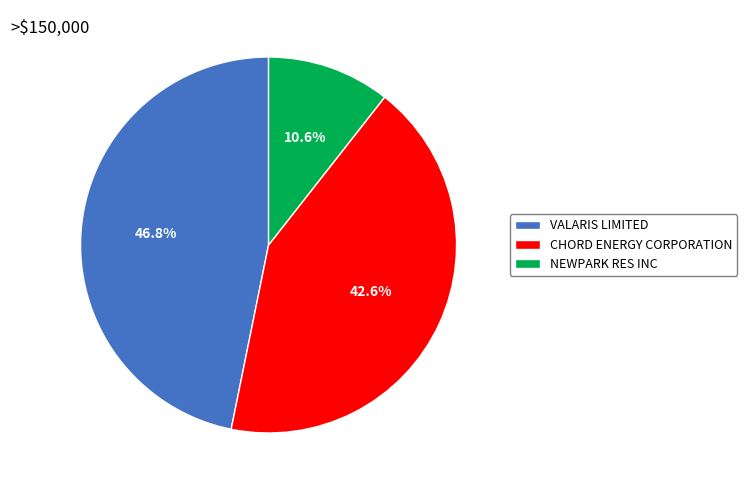

The NEWPARK RES INC slice represents 1% of the pie. True or false?

False